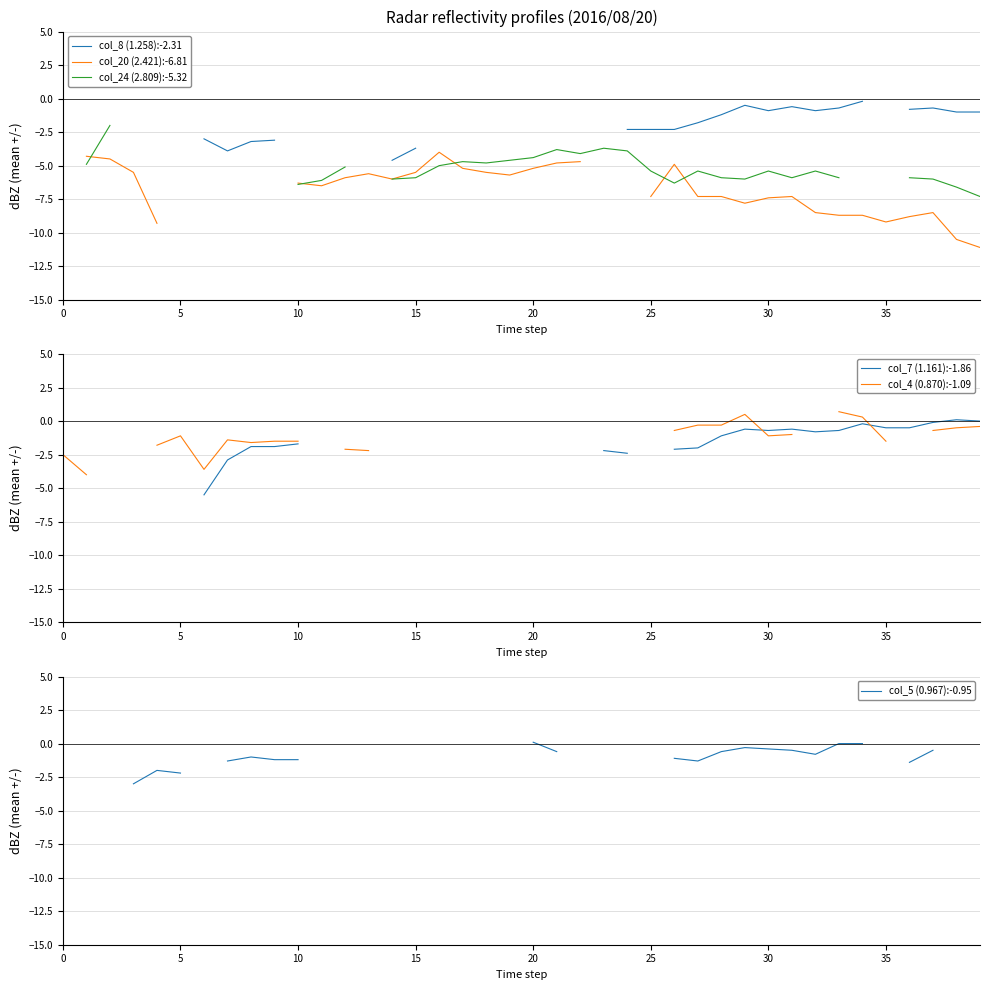

How many positive values does the col_5 (0.967):-0.95 series have?

1